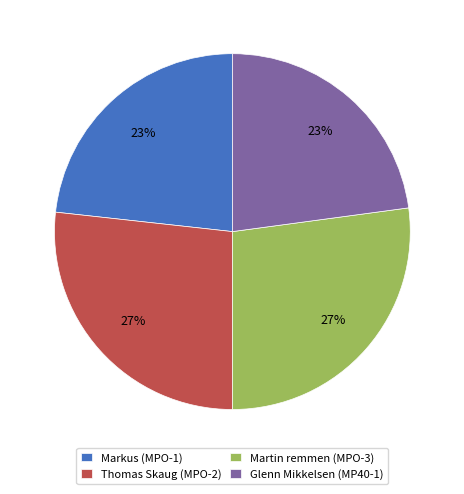

Which has a higher value, Markus (MPO-1) or Thomas Skaug (MPO-2)?

Thomas Skaug (MPO-2)